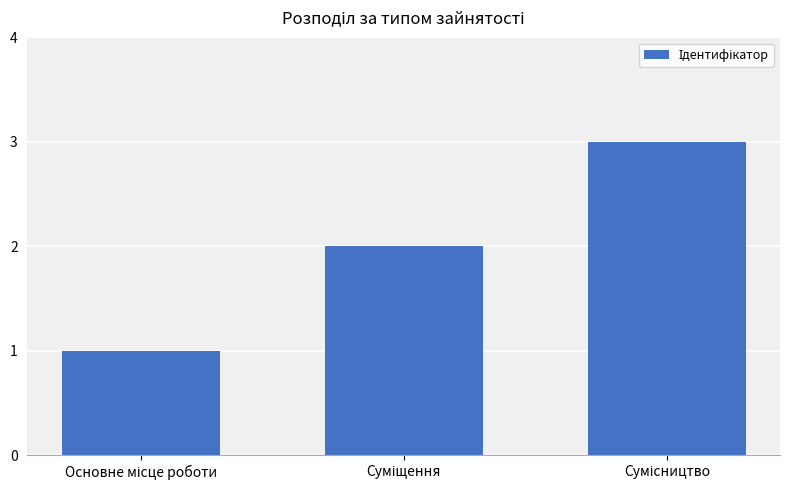

Are the bars grouped side by side (vs. stacked)?

No